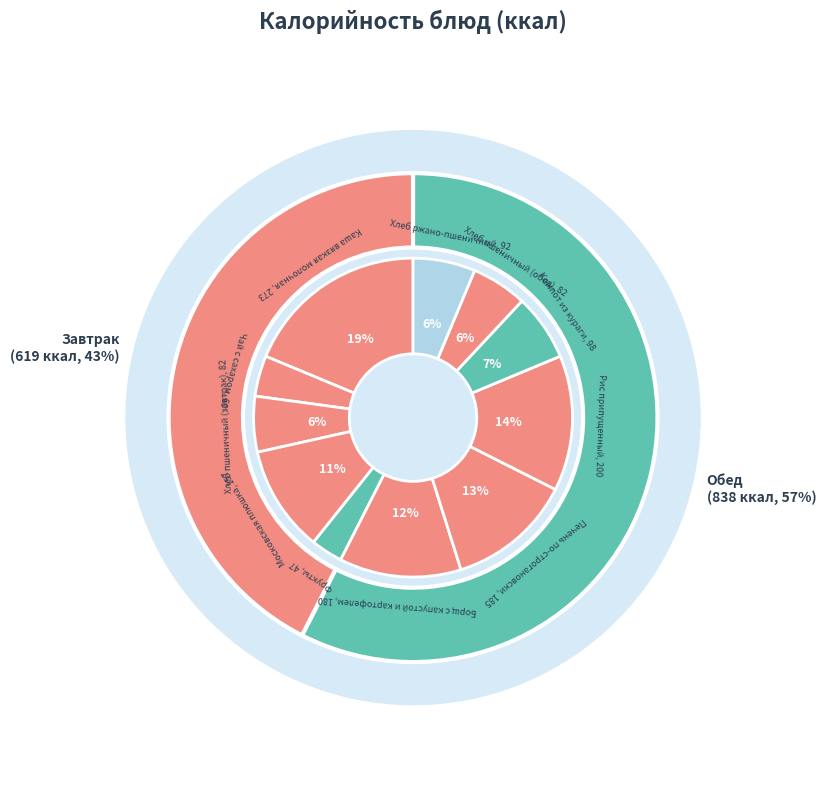

Rank the categories by value from lowest to highest.

Фрукты, Чай с сахаром, Хлеб пшеничный (обед), Хлеб пшеничный (завтрак), Хлеб ржано-пшеничный, Компот из кураги, Московская плюшка, Борщ с капустой и картофелем, Печень по-строгановски, Рис припущенный, Каша вязкая молочная